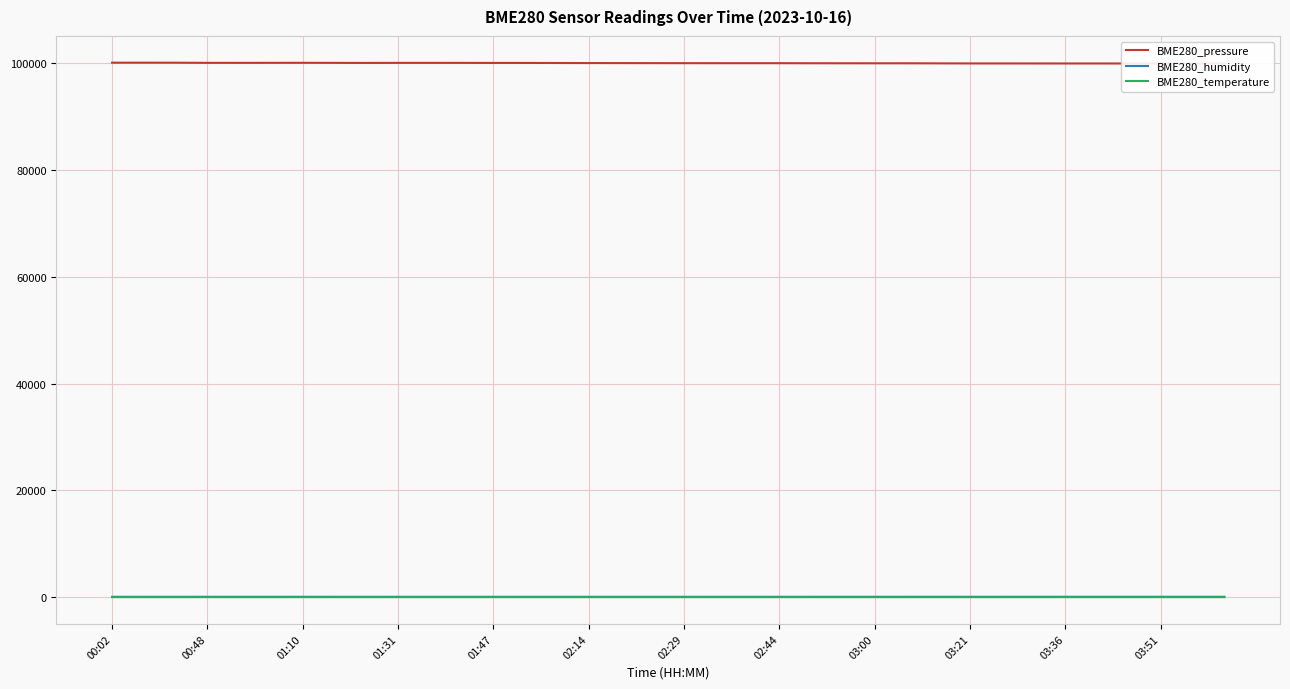

How many data points in BME280_humidity are less than 82?

9